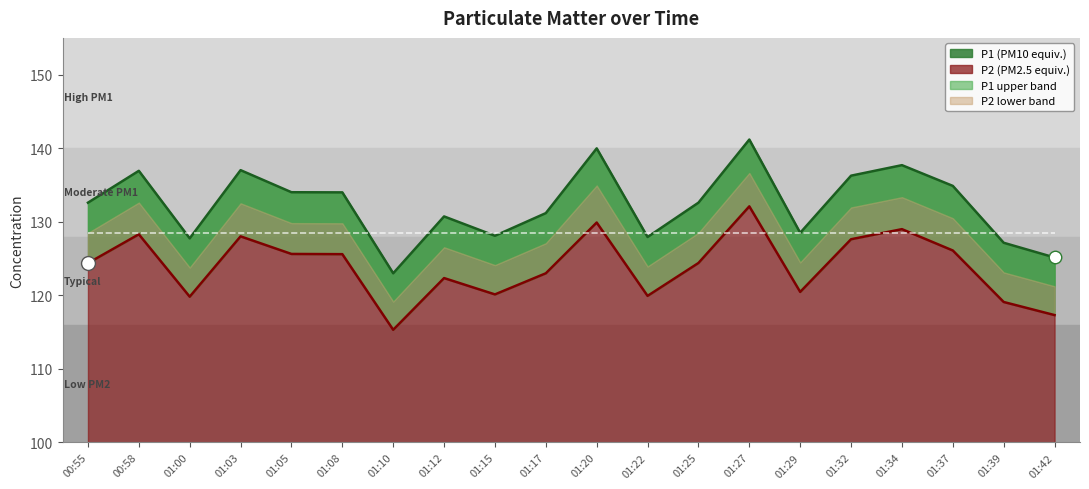

What value does the P2 series have at 01:27?

132.1